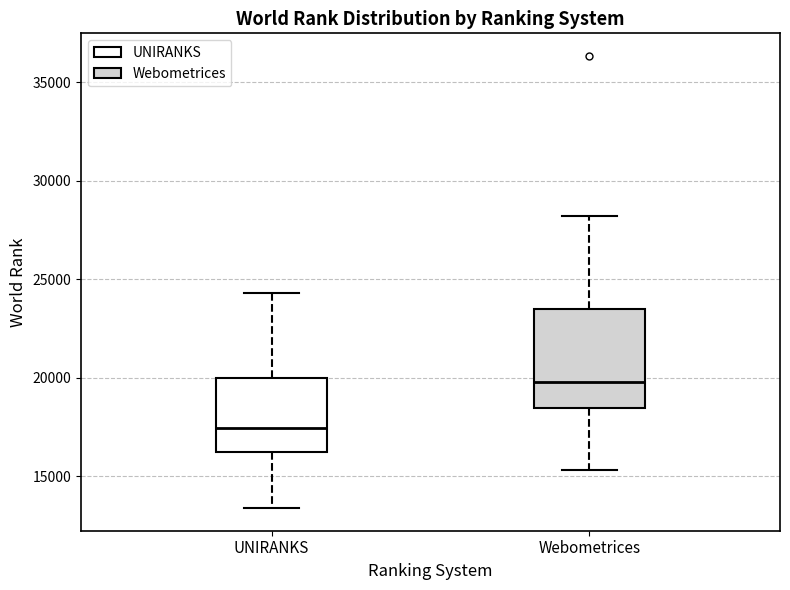

Comparing the boxes themselves (not the whiskers), which one is the tallest?

Webometrices